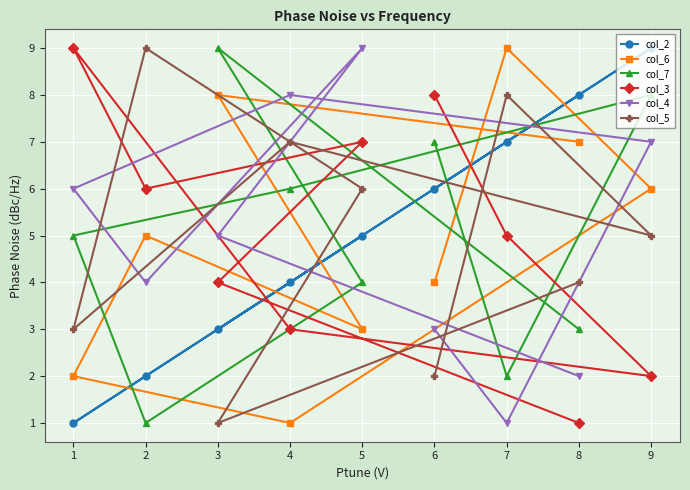

Is it true that col_5 equals 1 at 1?

False